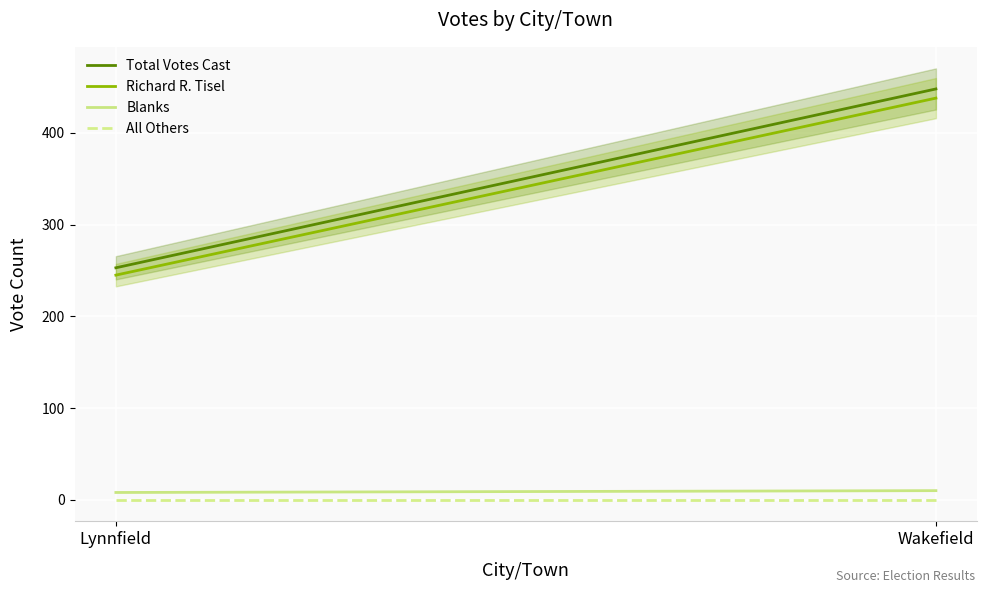

Between Lynnfield and Wakefield, which series saw the biggest shift?

Total Votes Cast